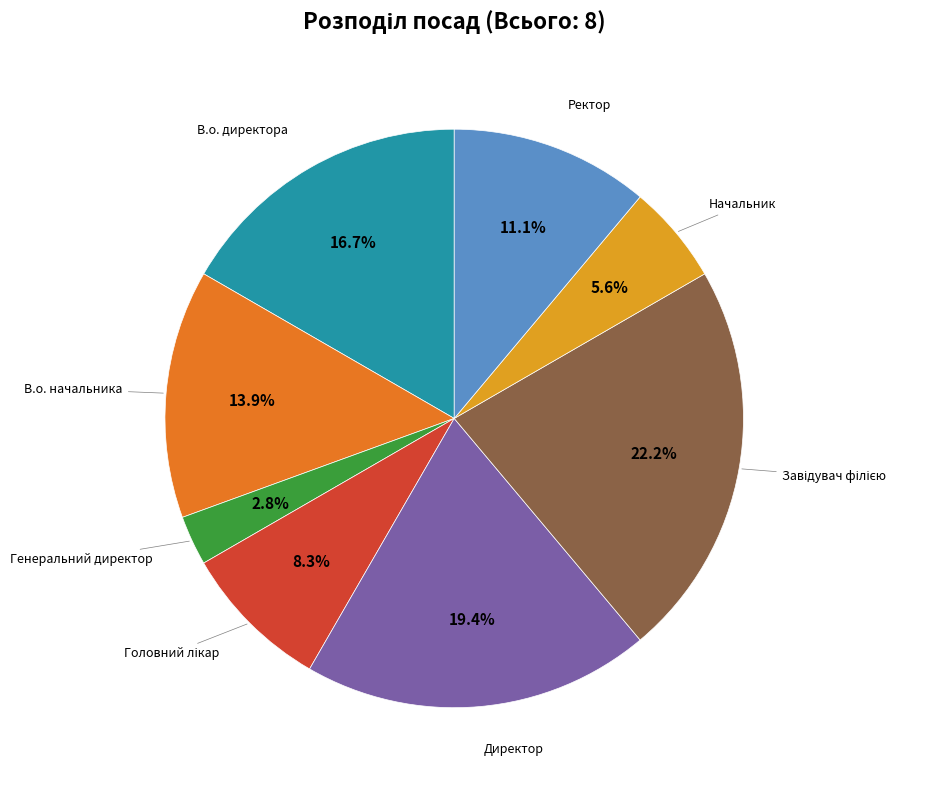

What percentage is the Генеральний директор slice, to the nearest percent?

3%